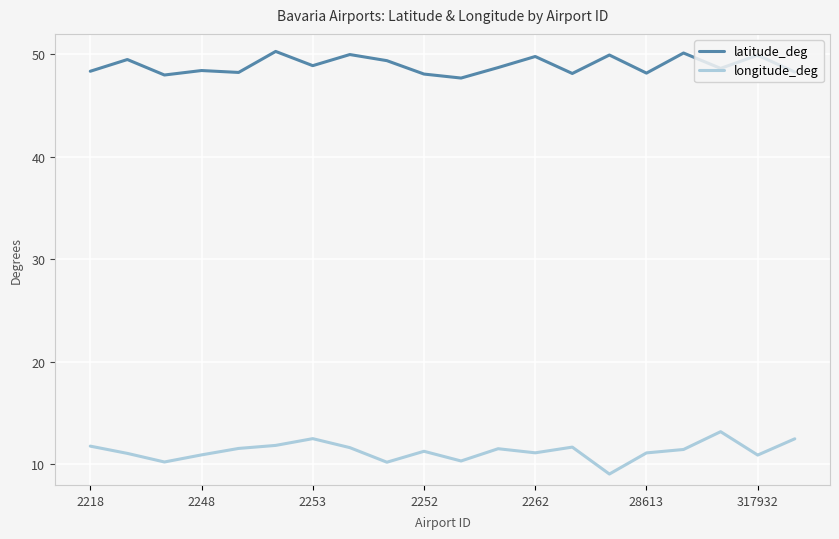

Which series has the largest total across all categories?

latitude_deg